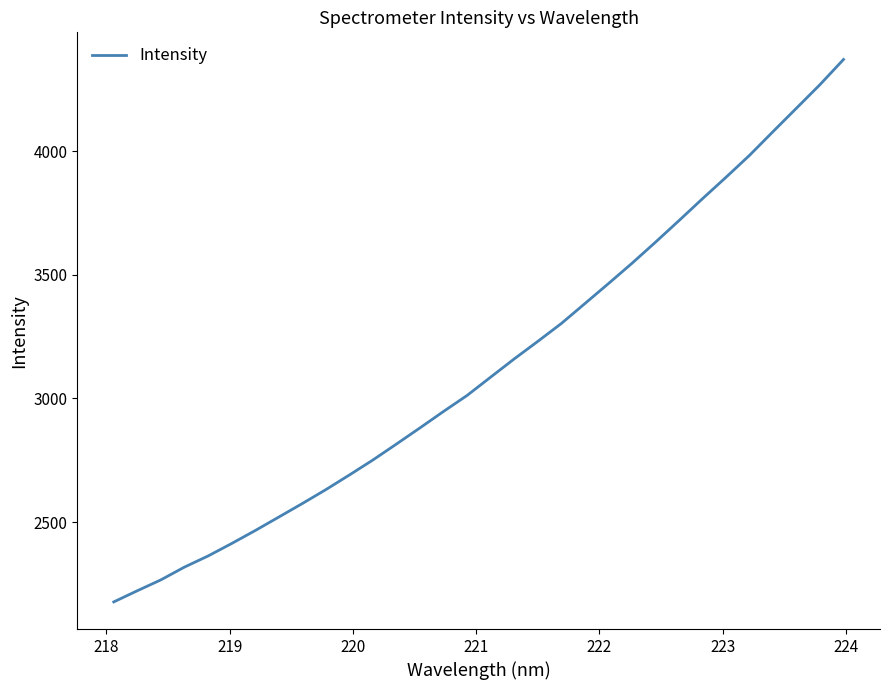

What is the average value?

3129.9